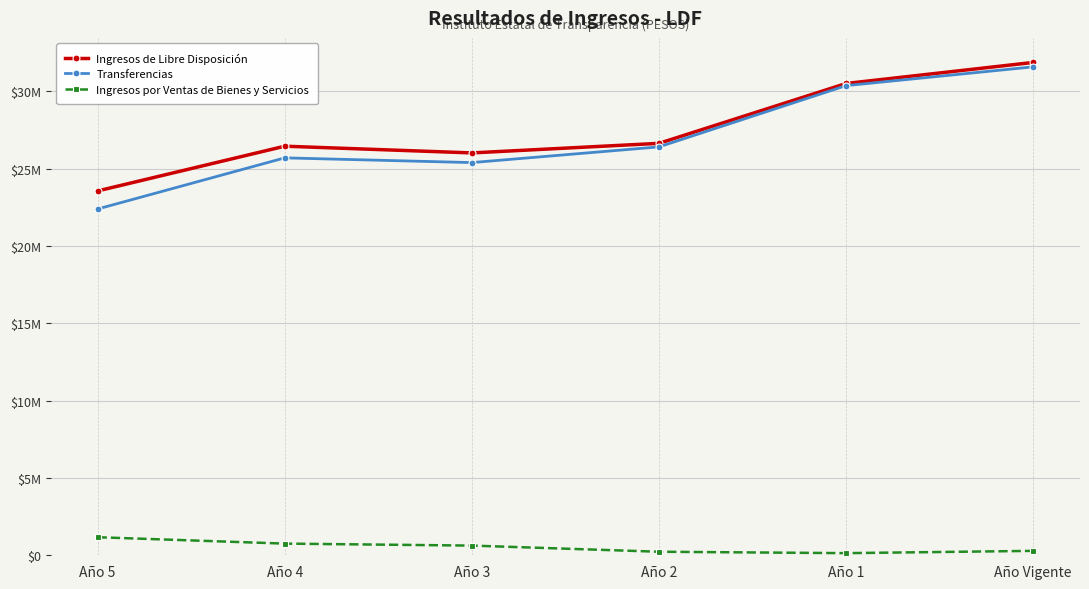

Which series has the widest spread of values?

Transferencias